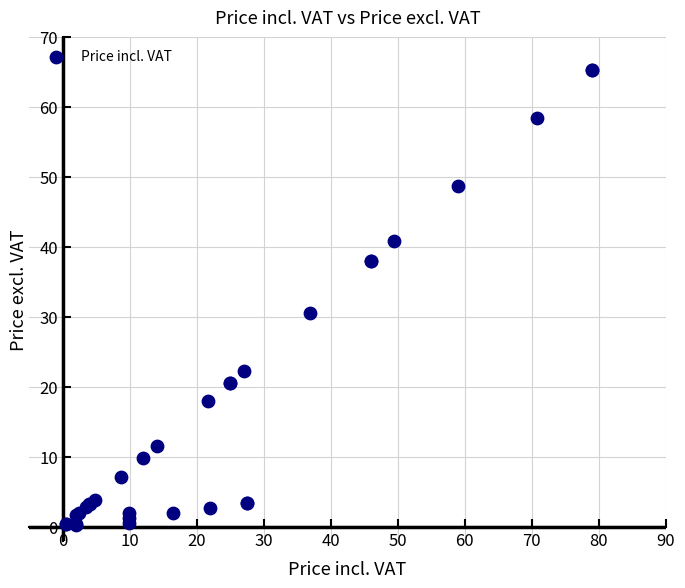

What Y value in the scatter plot is closest to 32?

30.5